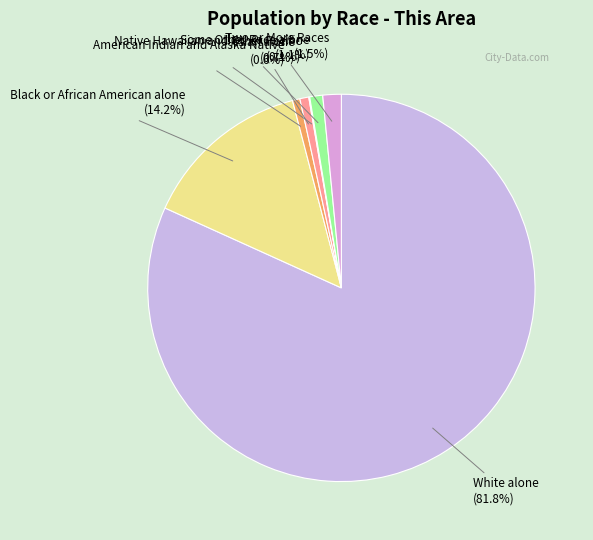

To the nearest percent, what is the average slice percentage?

14%